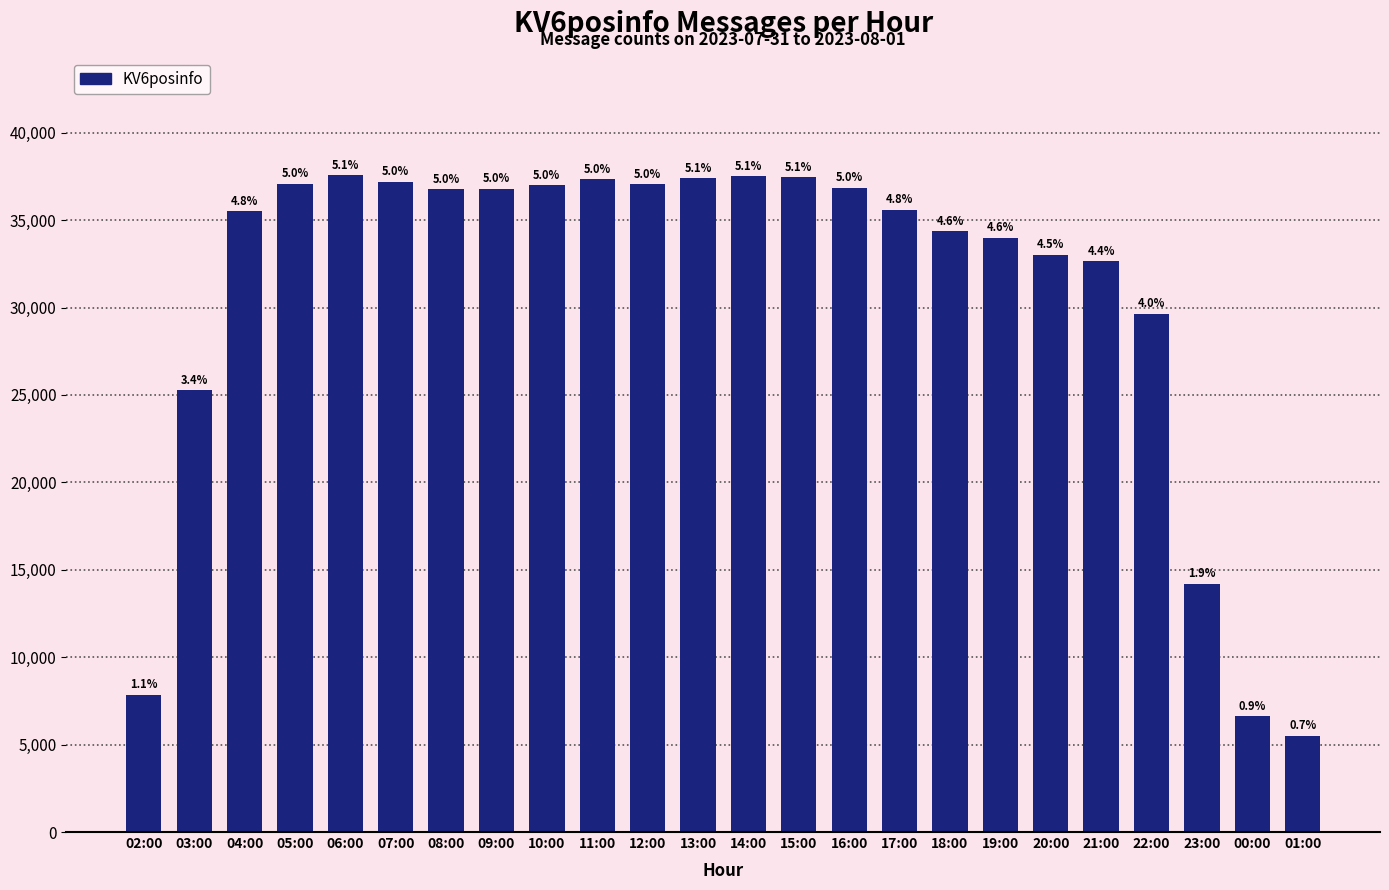

What is the smallest value displayed?

5501